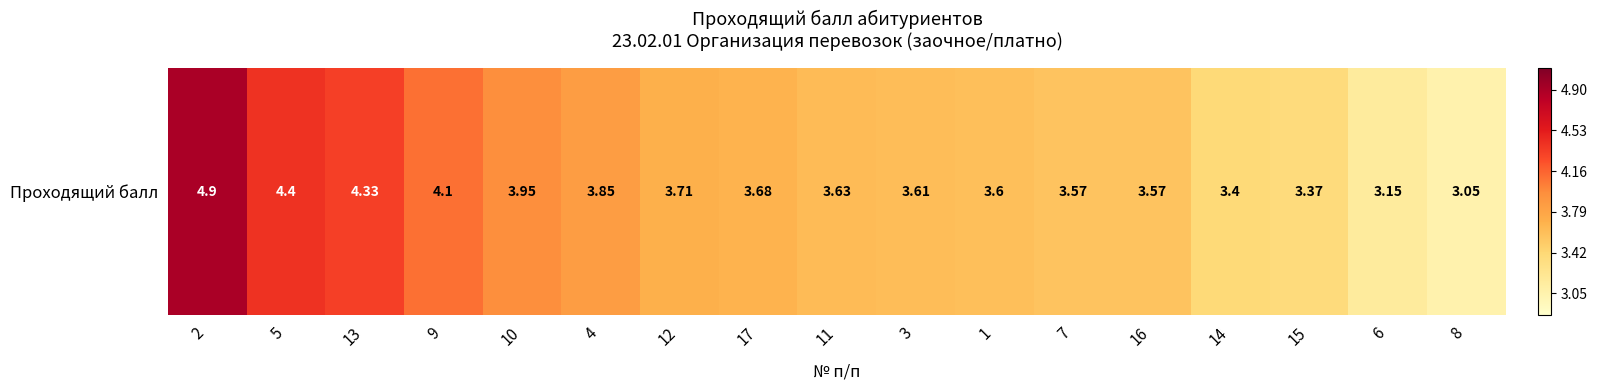

List the labels in order of value, largest first.

2, 5, 13, 9, 10, 4, 12, 17, 11, 3, 1, 7, 16, 14, 15, 6, 8